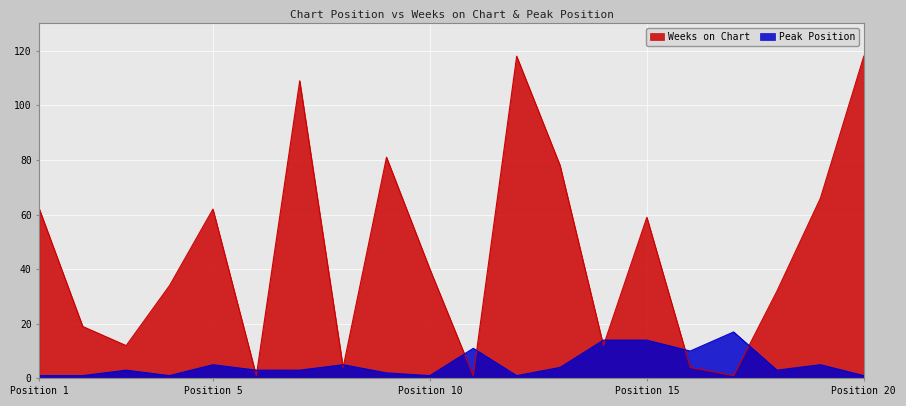

List the series in order of their peak value, lowest first.

Peak Position, Weeks on Chart